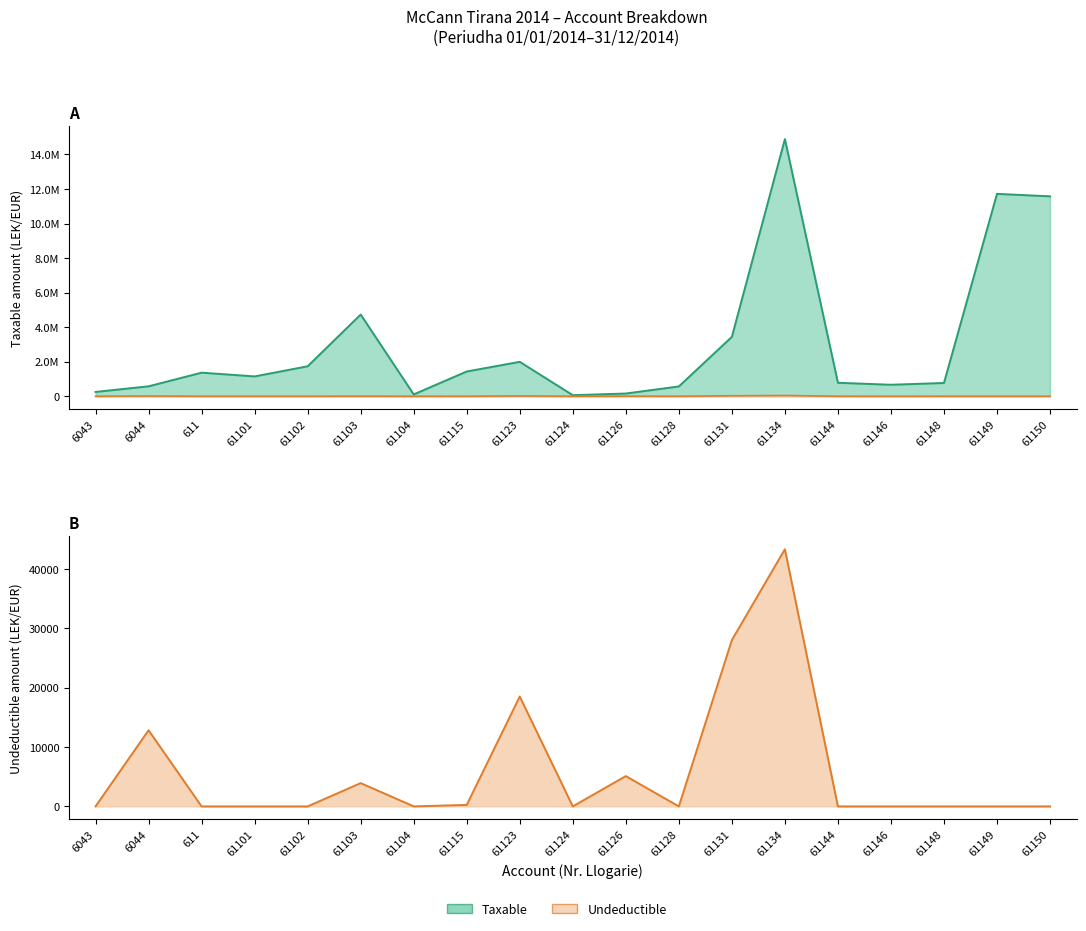

Where is the first local maximum for Undeductible?

6044